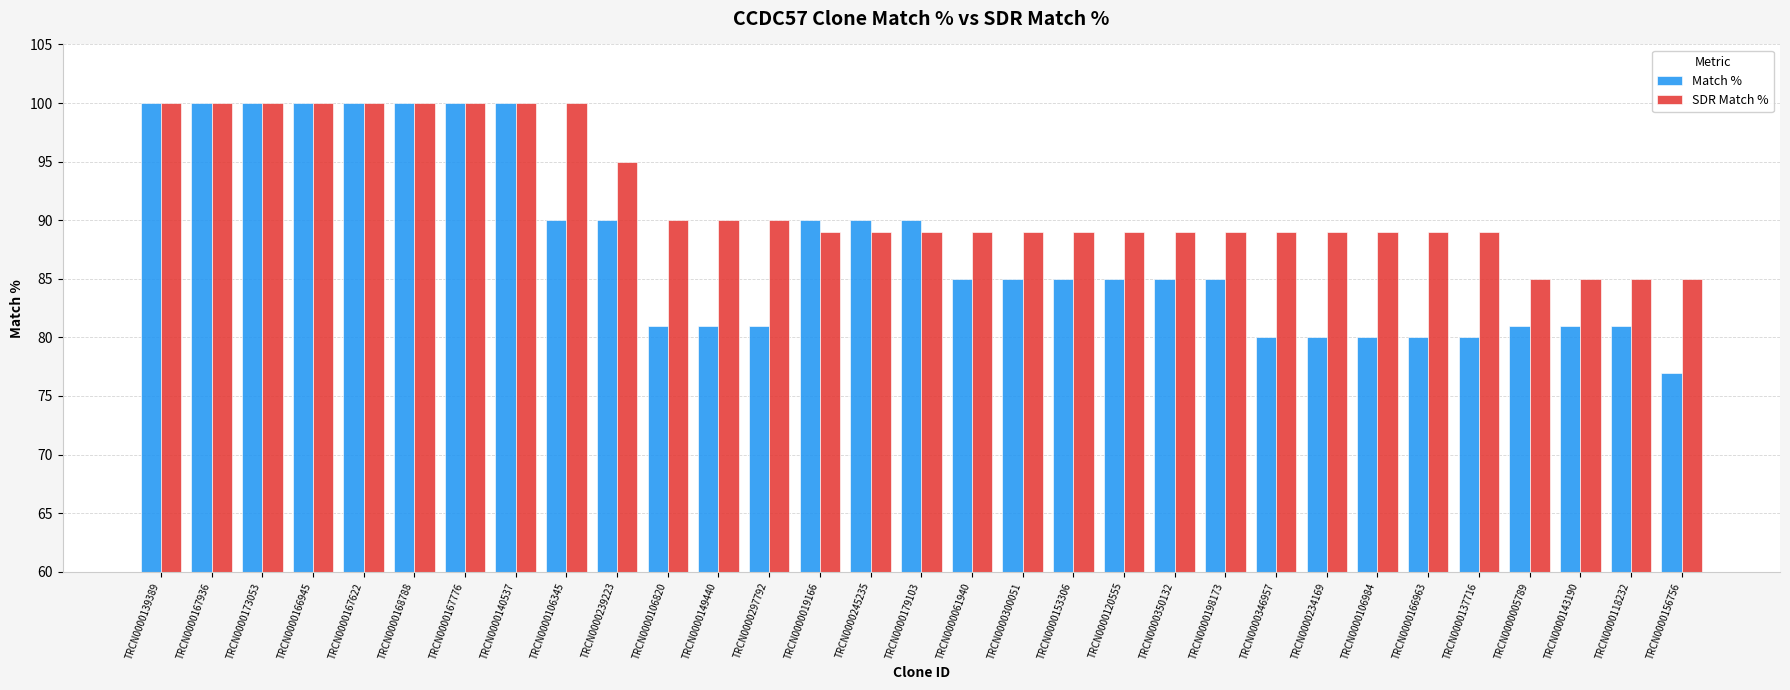

Is it true that Match % equals 47 at TRCN0000346957?

False